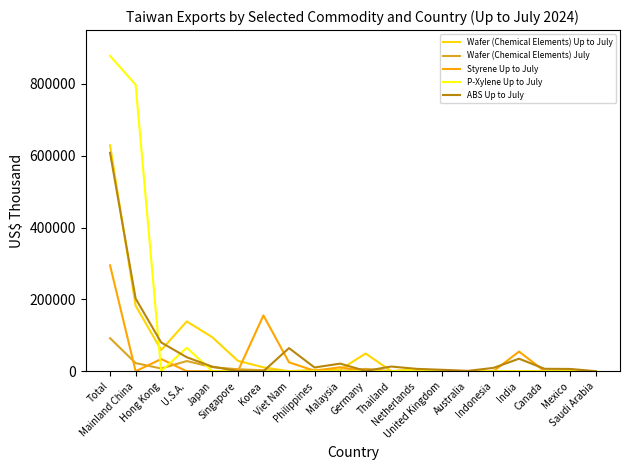

How many lines are shown in the chart?

5